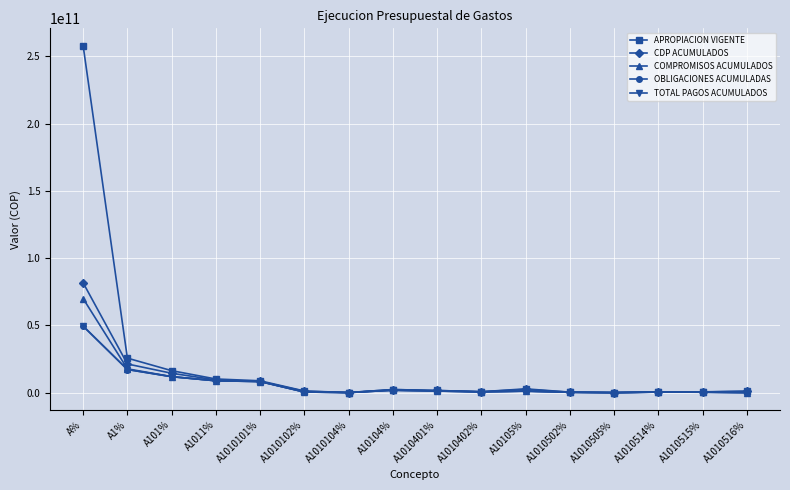

True or false: COMPROMISOS ACUMULADOS has more than 2 interior local peaks.

True